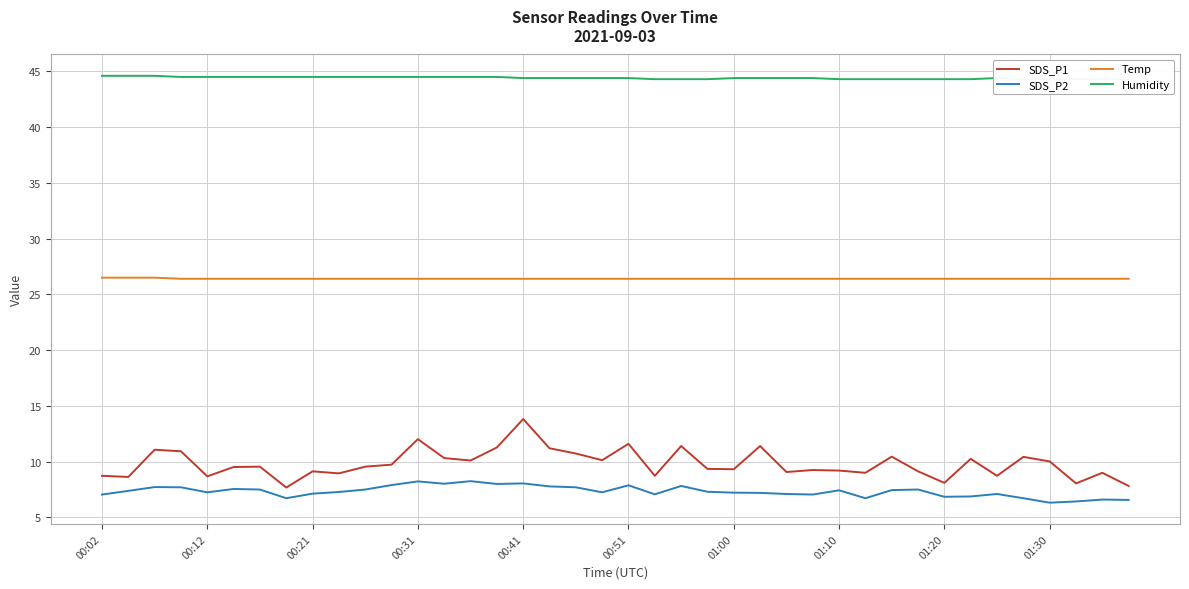

Which series has the widest spread of values?

SDS_P1